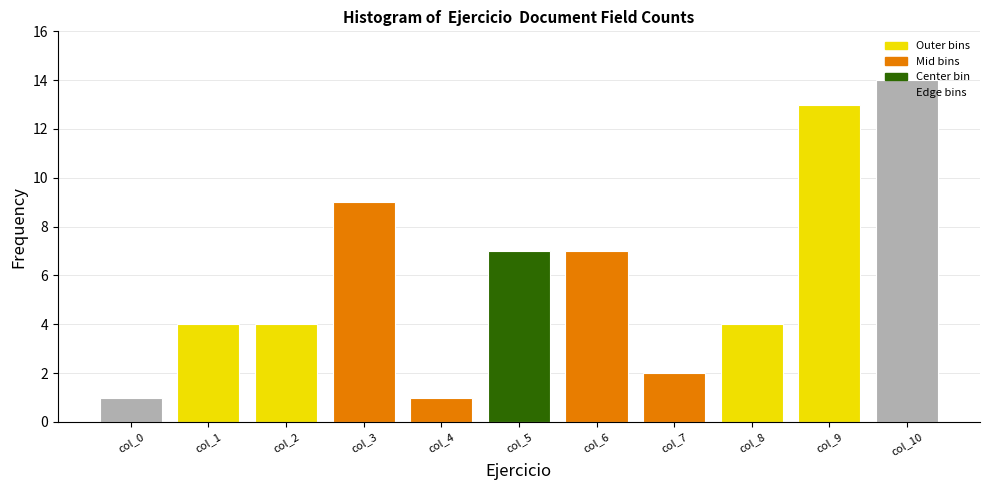

Which has a higher value, col_10 or col_0?

col_10